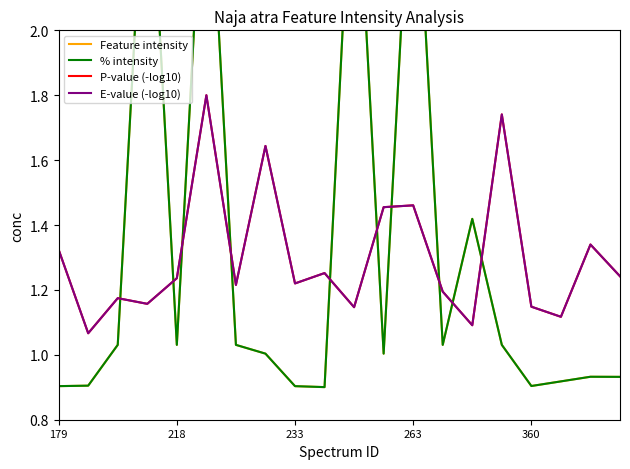

What is the smallest value displayed?

0.9